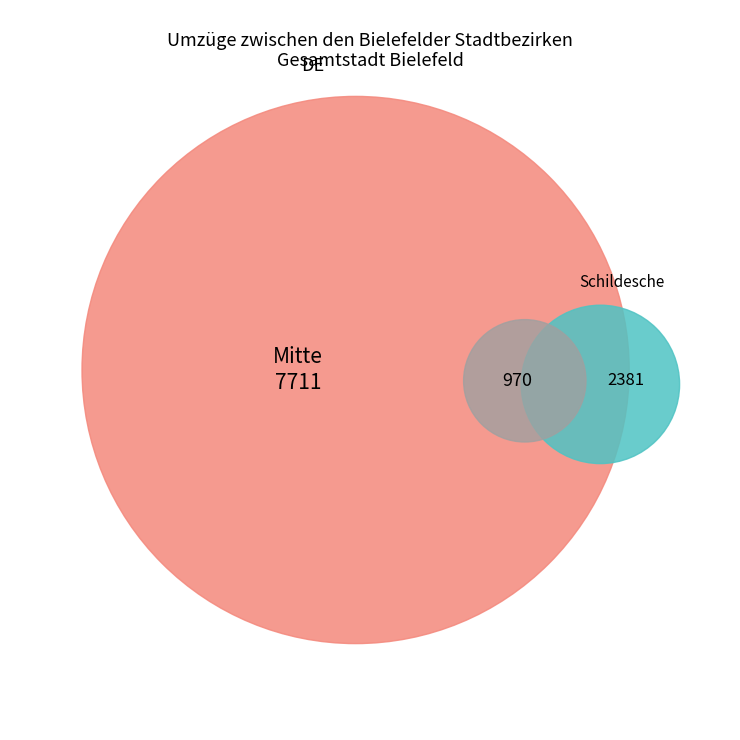

The Sennestadt slice represents 12% of the pie. True or false?

False